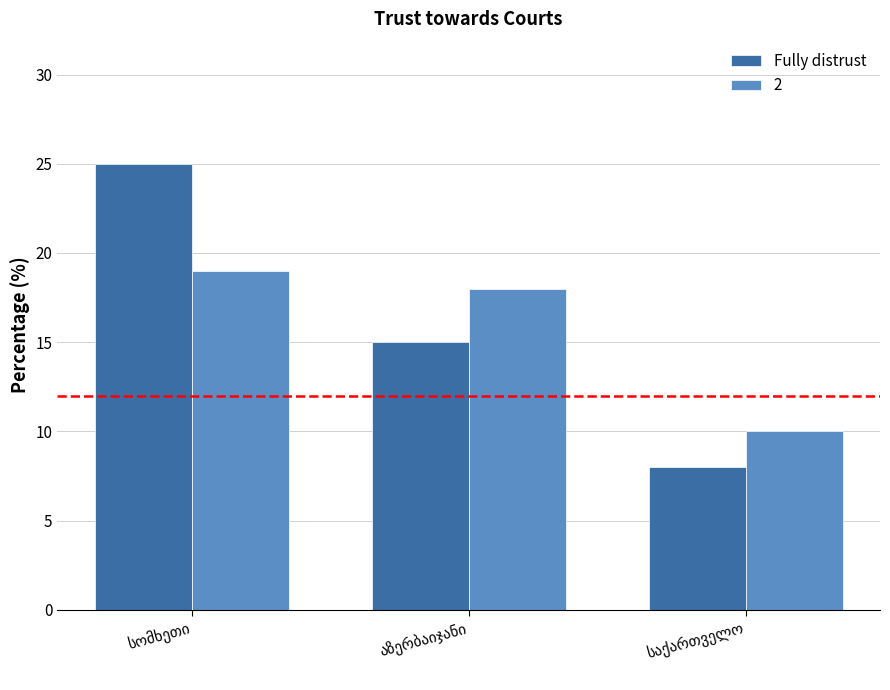

List the series in order of their peak value, lowest first.

2, Fully distrust